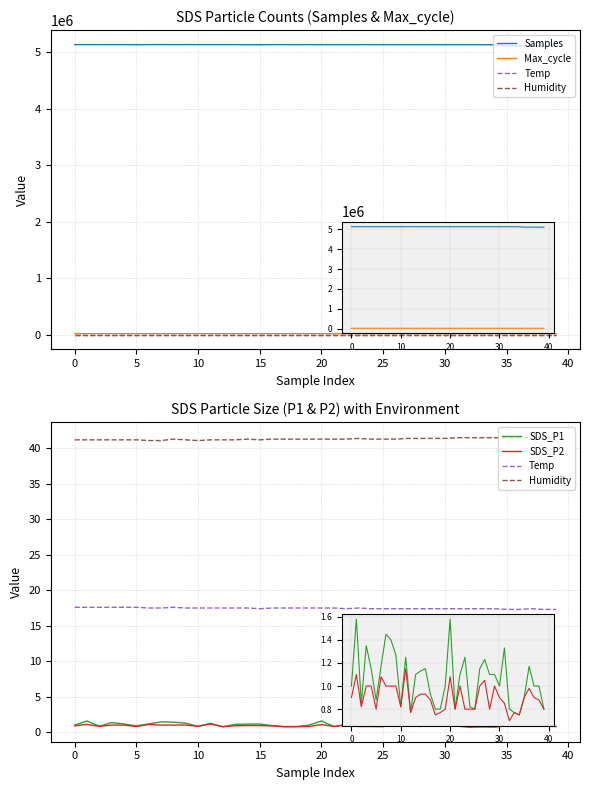

True or false: Humidity has more than 1 interior local peaks.

True